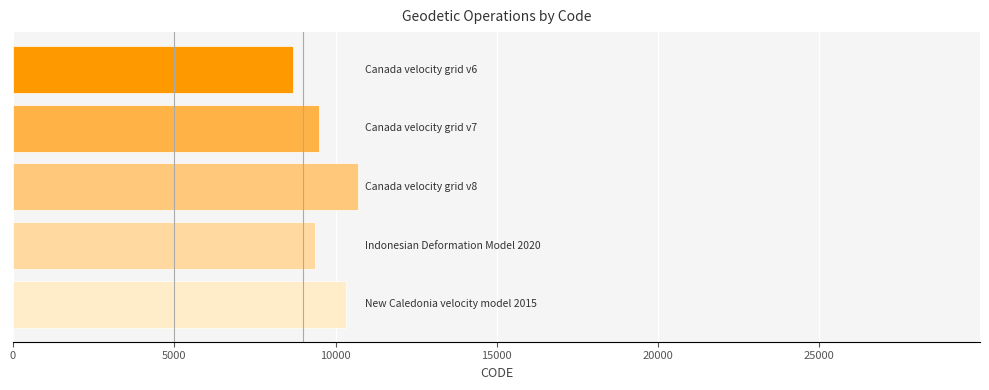

What is the difference between the second highest and second lowest values?

948